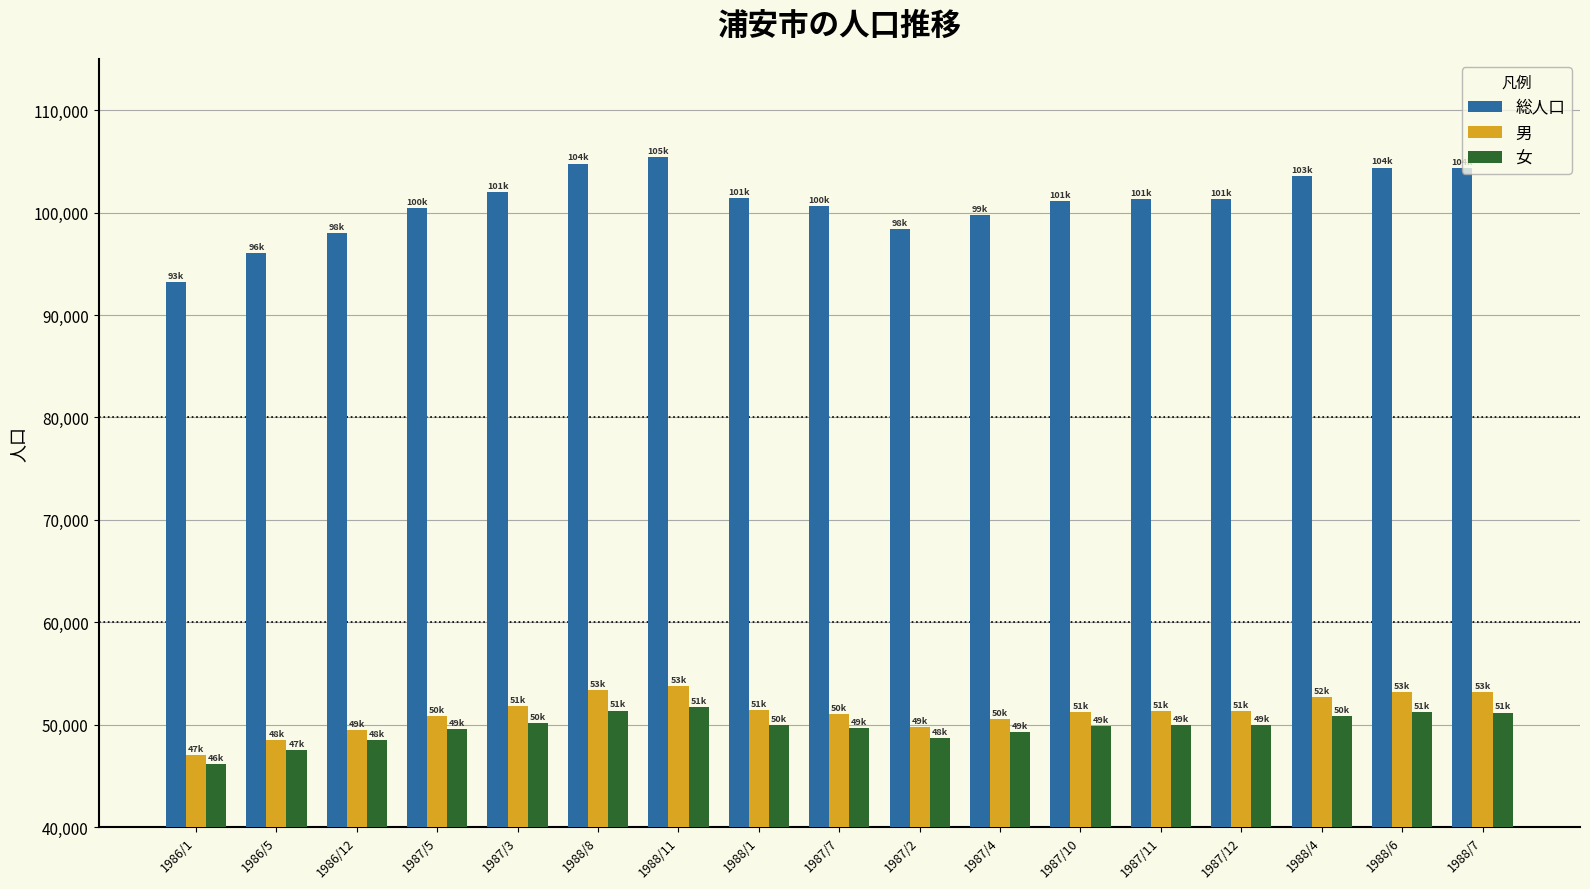

What is the sum of all 男 values?

870733